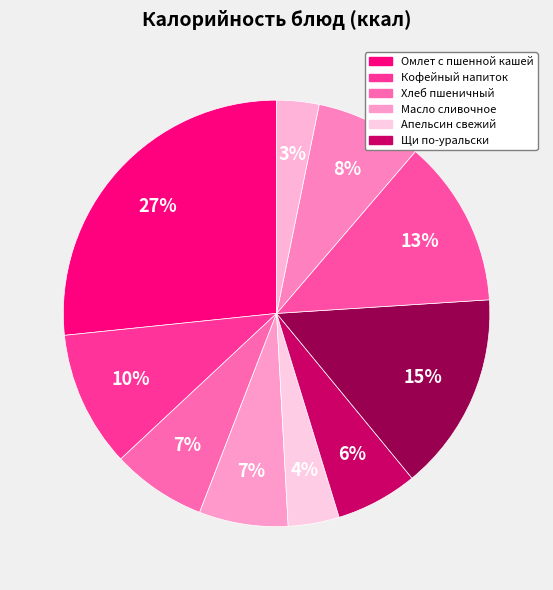

How many slices are in this pie chart?

10